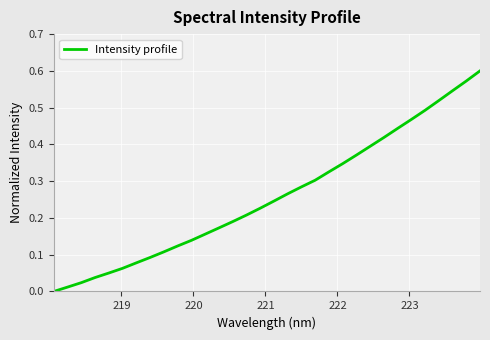

Does the chart display data point markers on the line(s)?

No